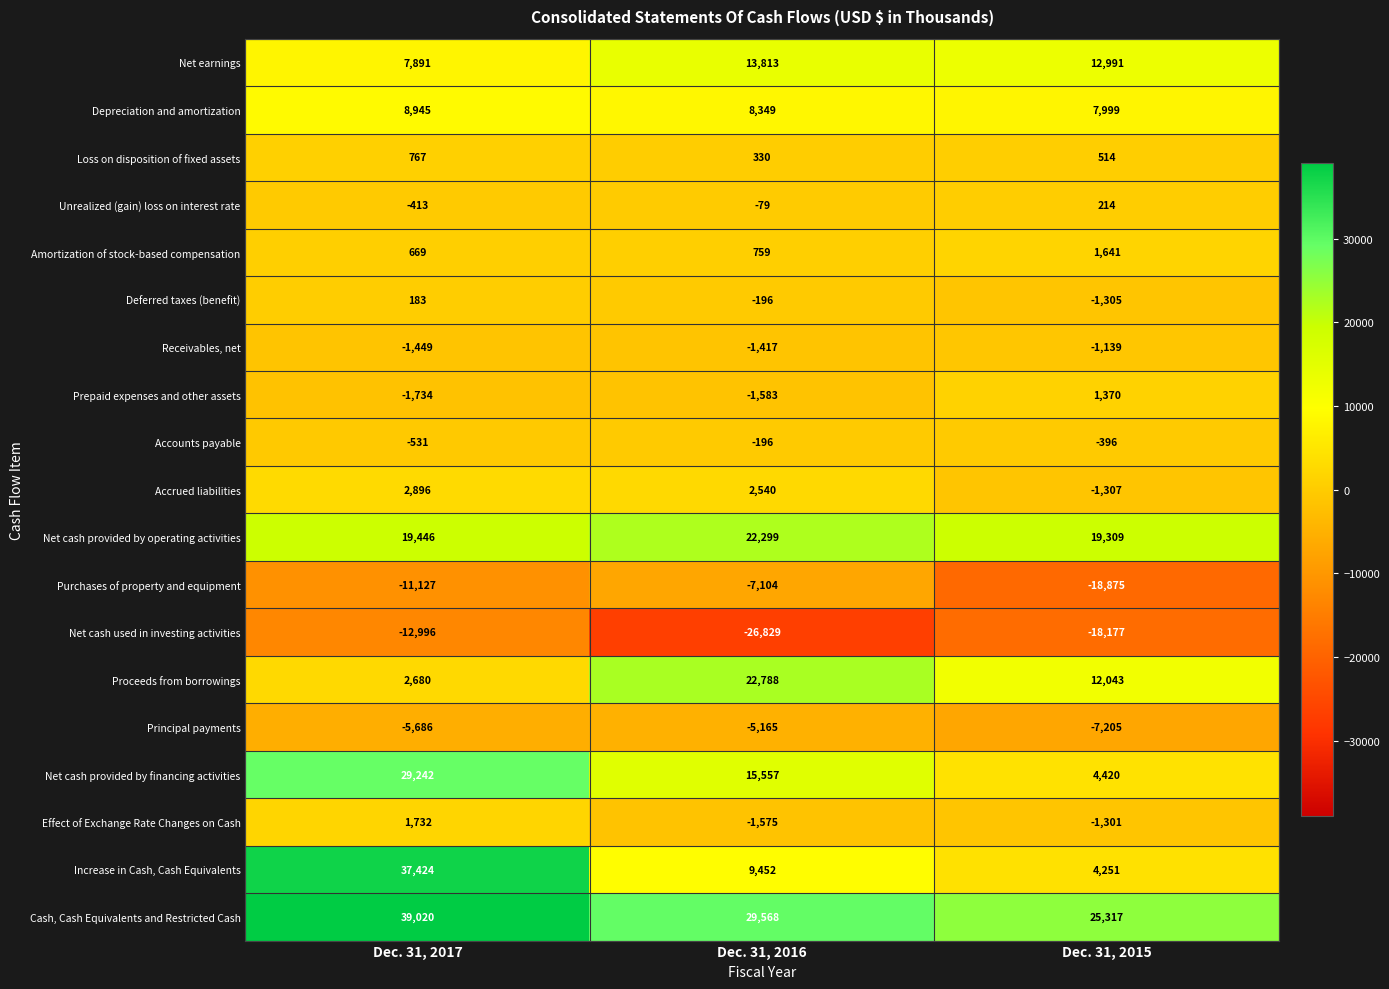

What is the sum of all Principal payments values?

-18056